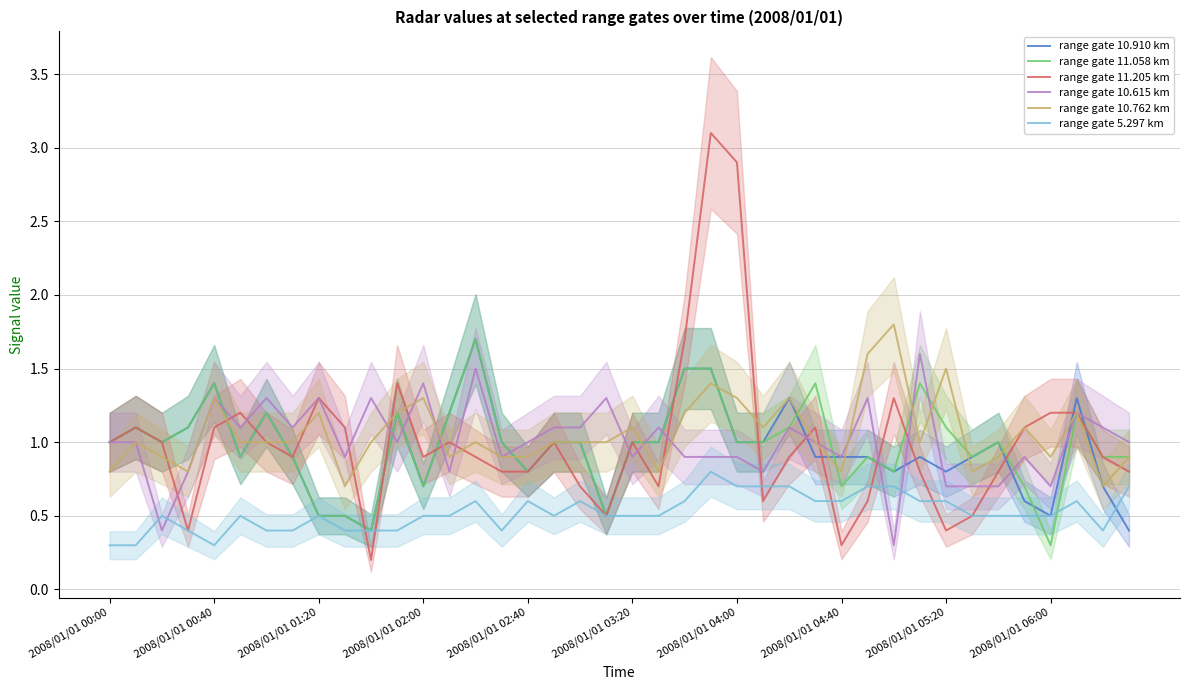

What are all the series names shown in the legend?

range gate 10.910 km, range gate 11.058 km, range gate 11.205 km, range gate 10.615 km, range gate 10.762 km, range gate 5.297 km